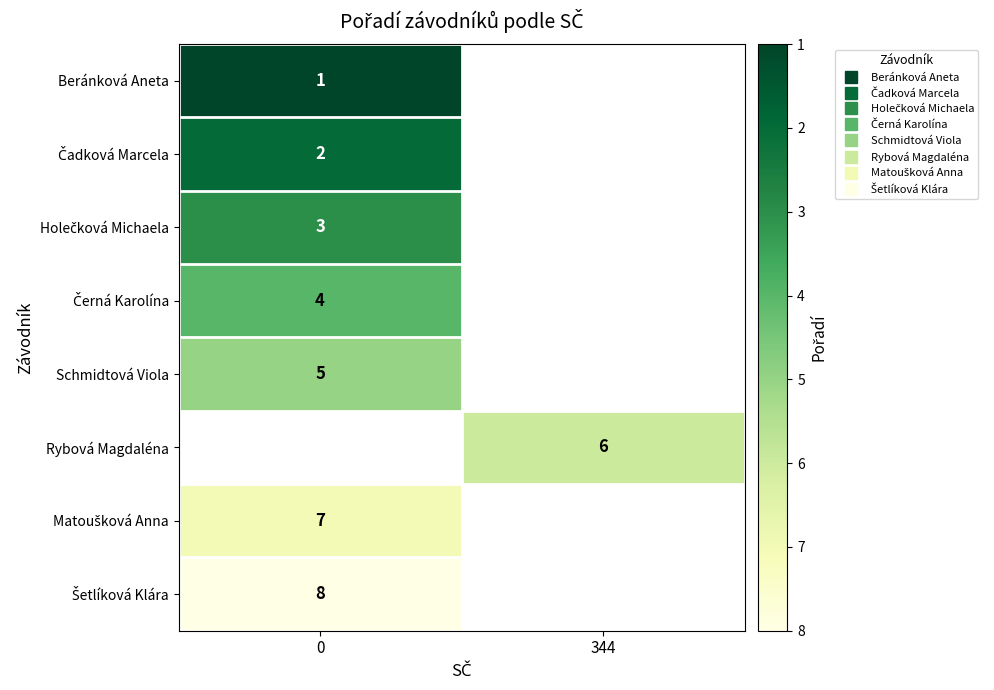

True or false: row_0 has a value of 1.0 at 0.

True